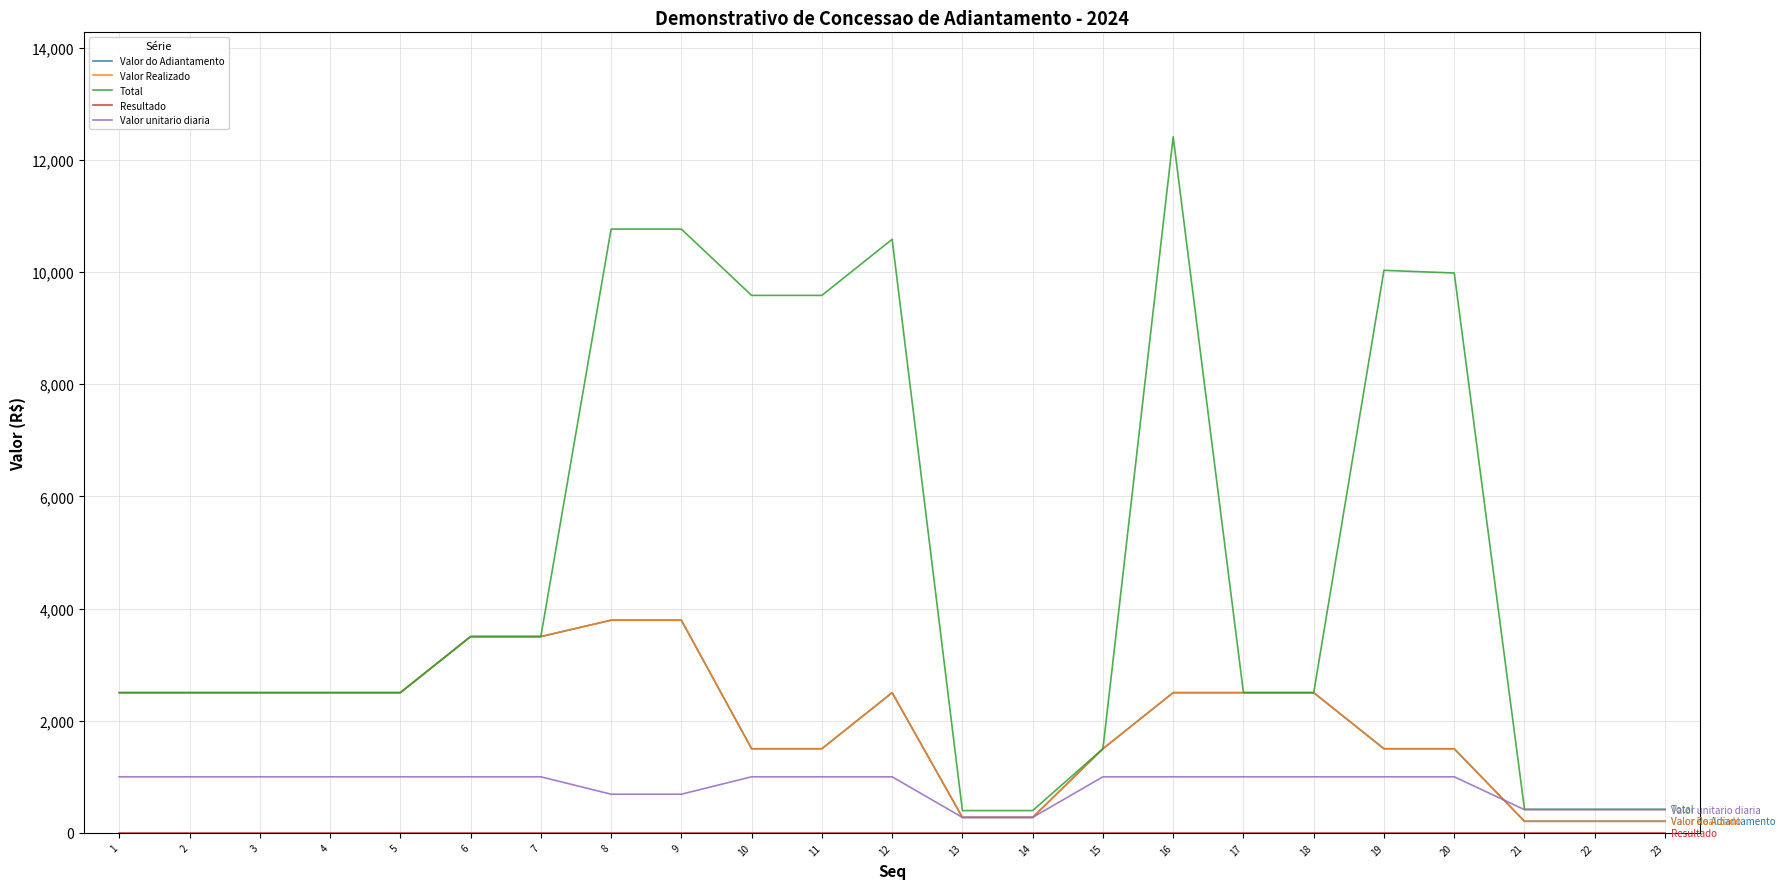

What is the value of the Valor Realizado point at the 14th from the left?

275.8